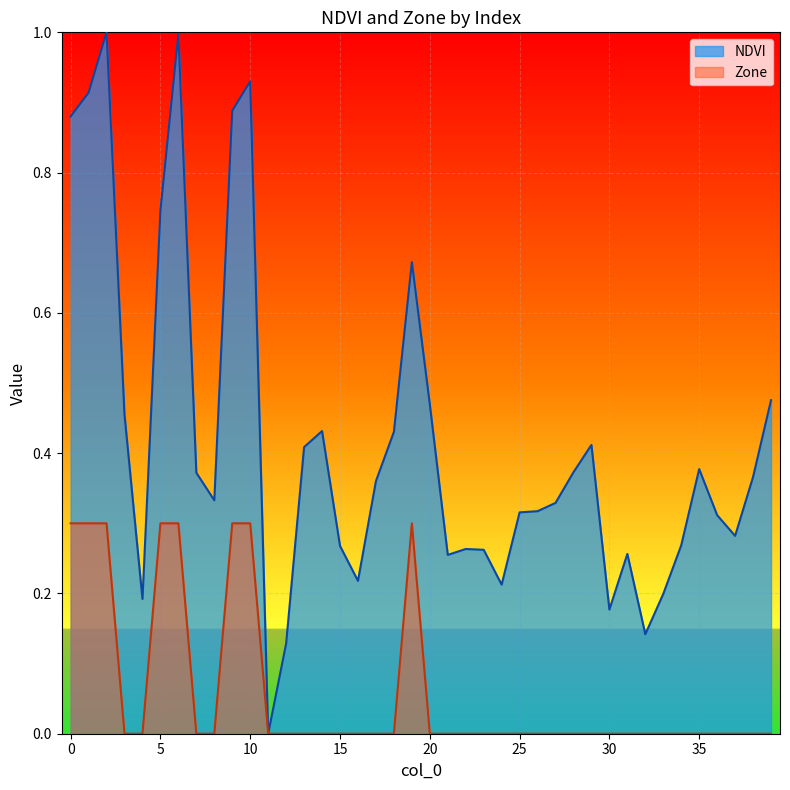

What are all the series names shown in the legend?

NDVI, Zone